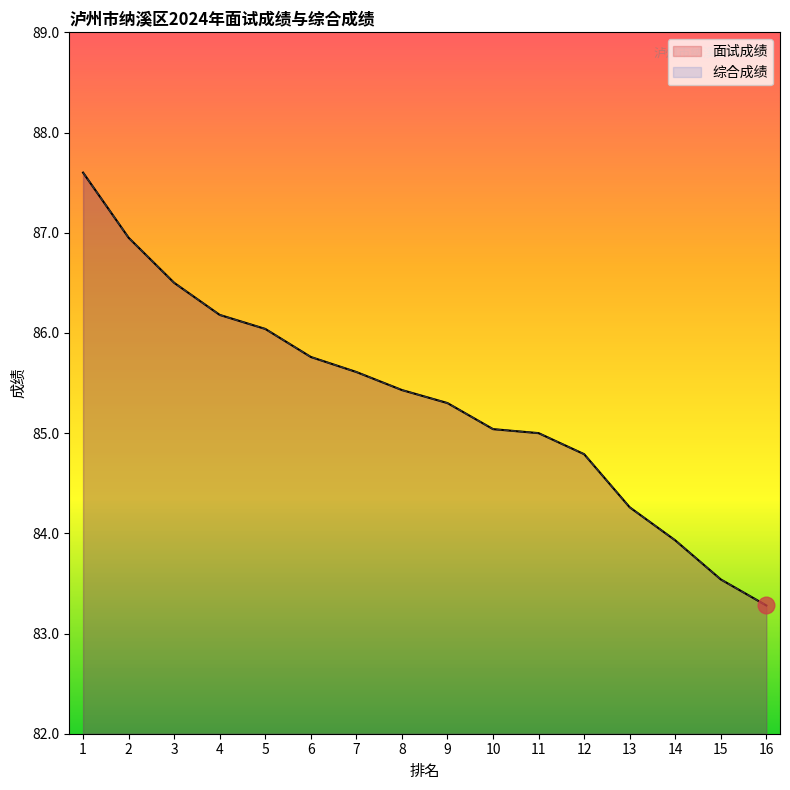

What is the sum of the 面试成绩 values at 6 and 2?

172.7